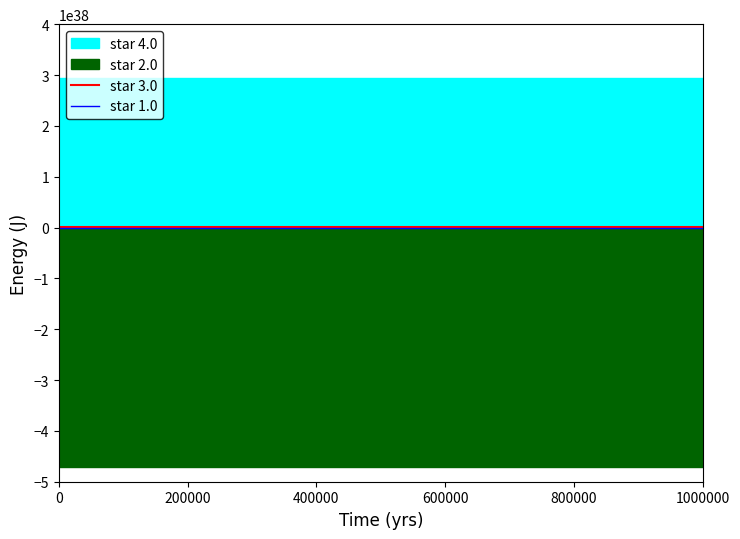

Is the value of star 1.0 at 400000 greater than the value of star 3.0 at 8?

No